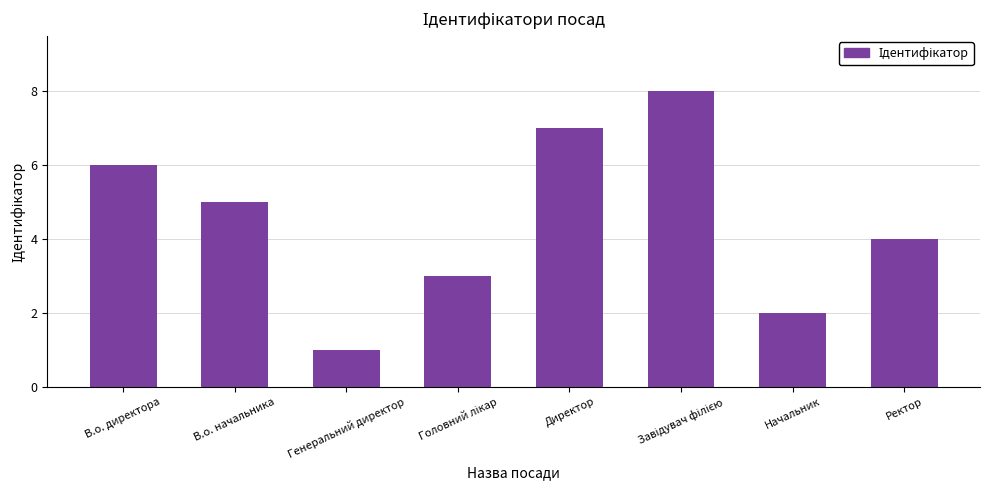

The chart shows a value of 7 at В.о. начальника. True or false?

False